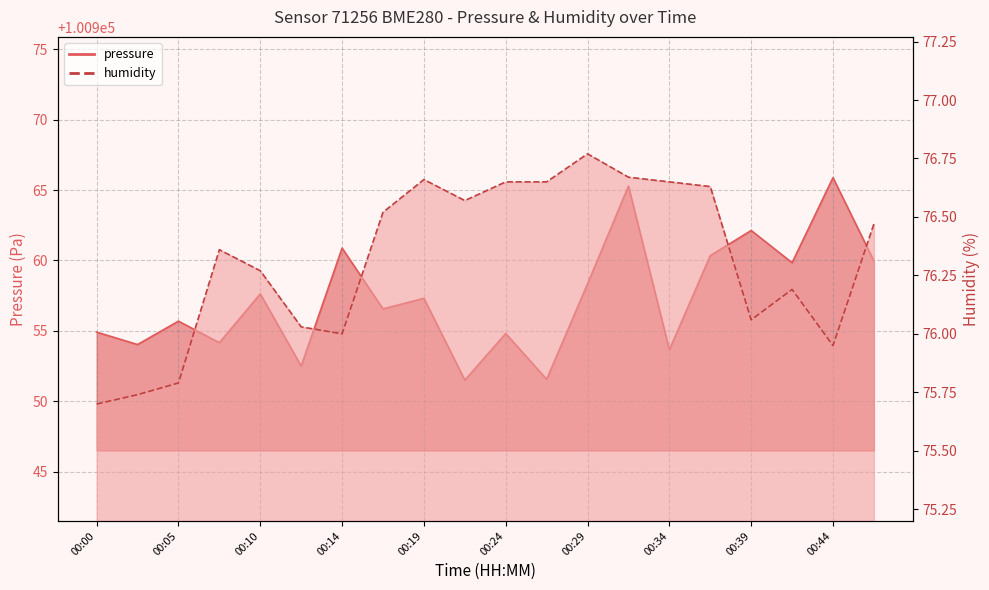

True or false: pressure has more than 0 points higher than both neighbors.

True